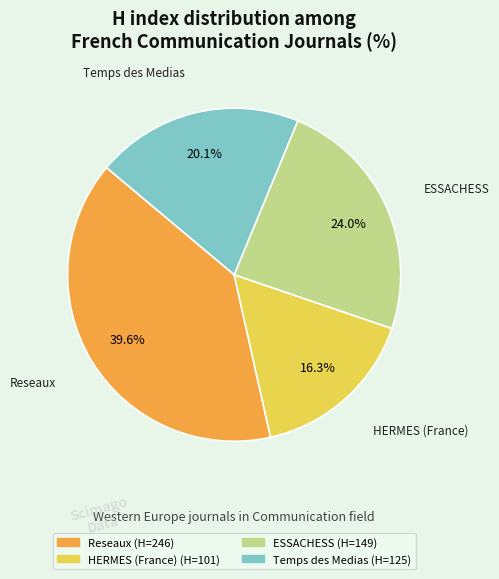

Rank the categories by value from lowest to highest.

HERMES (France), Temps des Medias, ESSACHESS, Reseaux